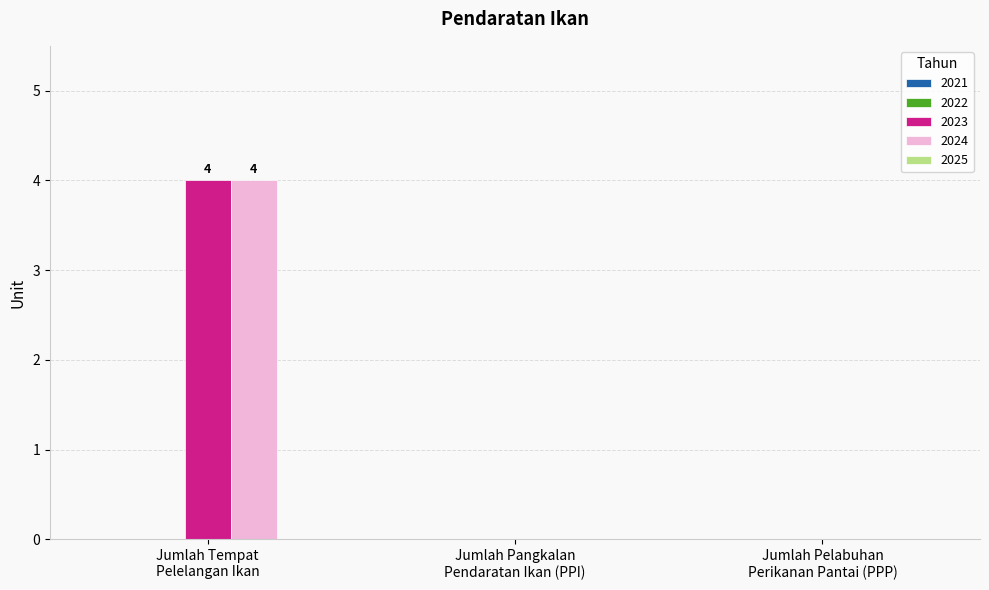

How many categories are shown in the chart?

3